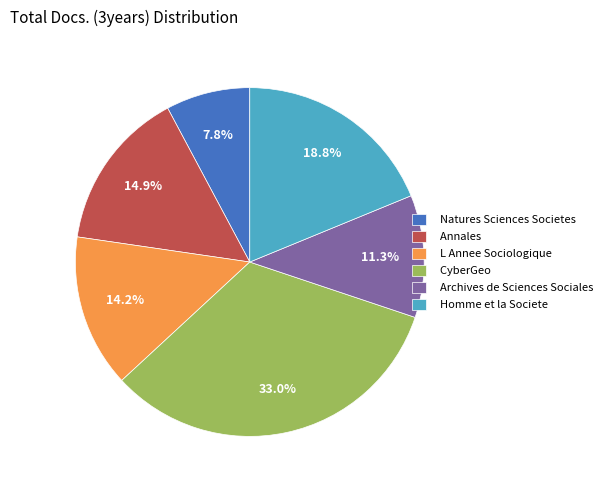

What percentage is NOT represented by Homme et la Societe?

81.2%